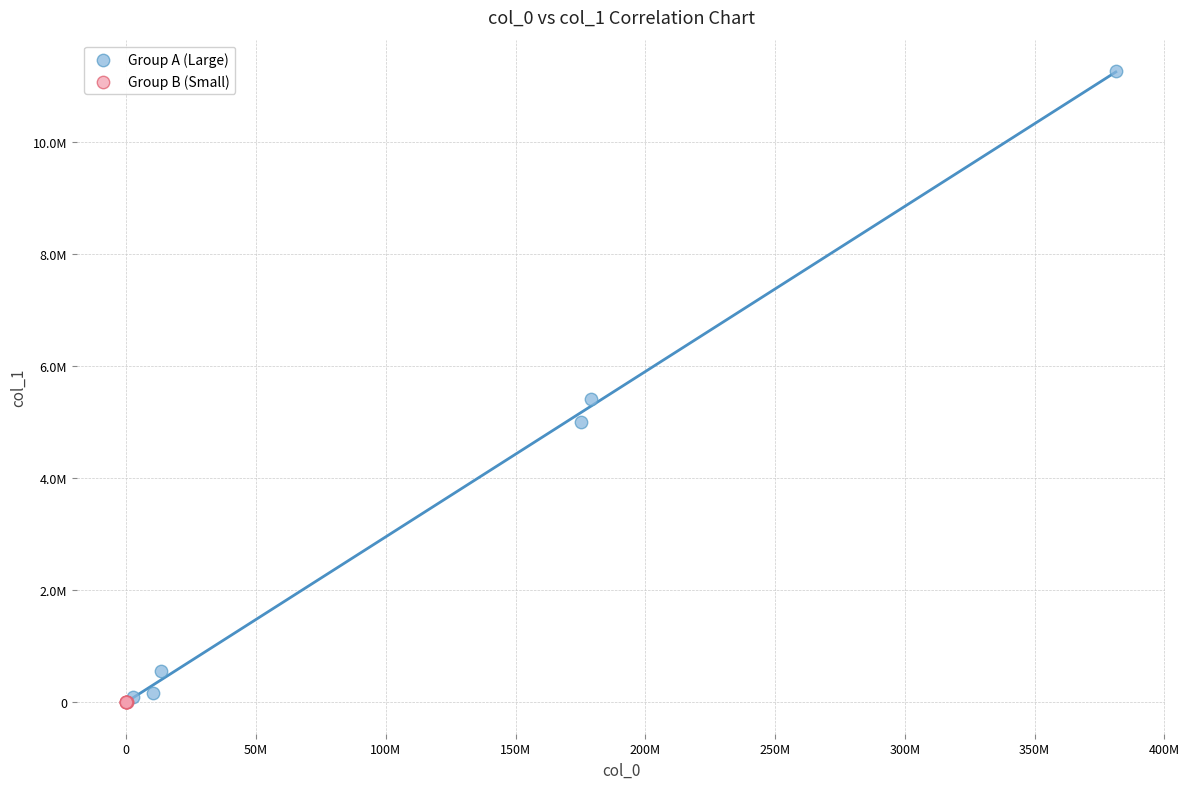

Which series has the largest Y range (max minus min)?

Group A (Large)